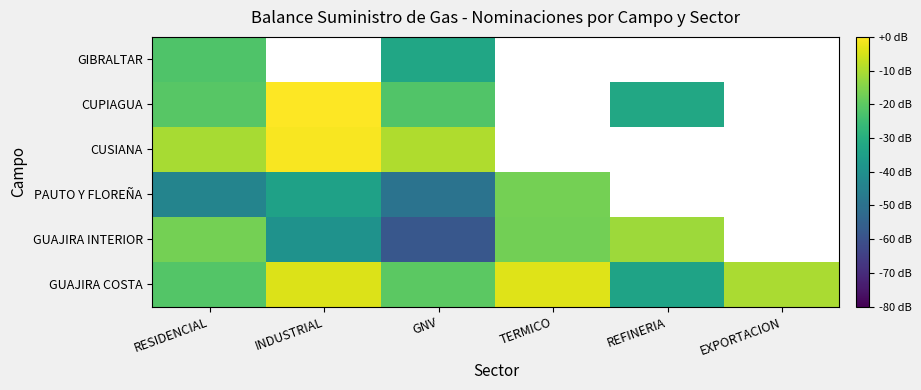

What is the difference between the maximum and minimum values in the PAUTO Y FLOREÑA series?

32.8